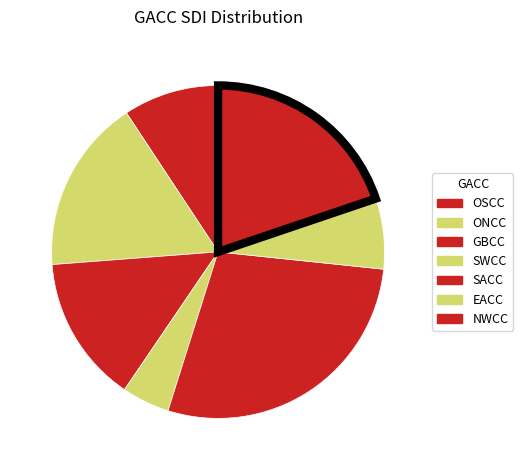

What percentage is the EACC slice, to the nearest percent?

7%